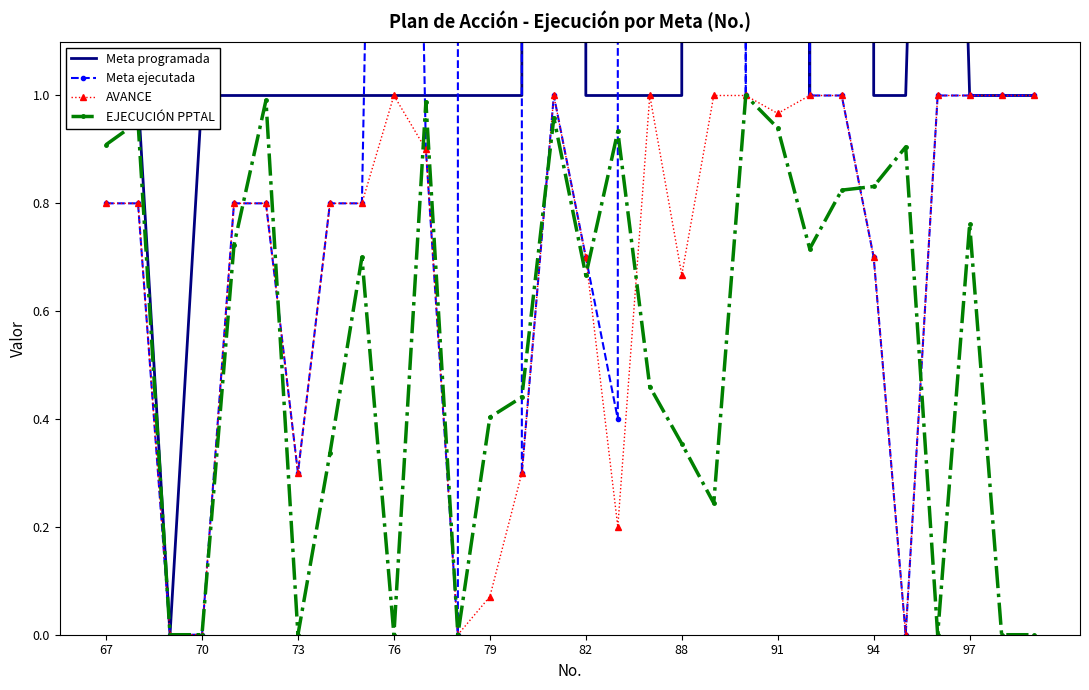

Which series has the largest total across all categories?

Meta programada